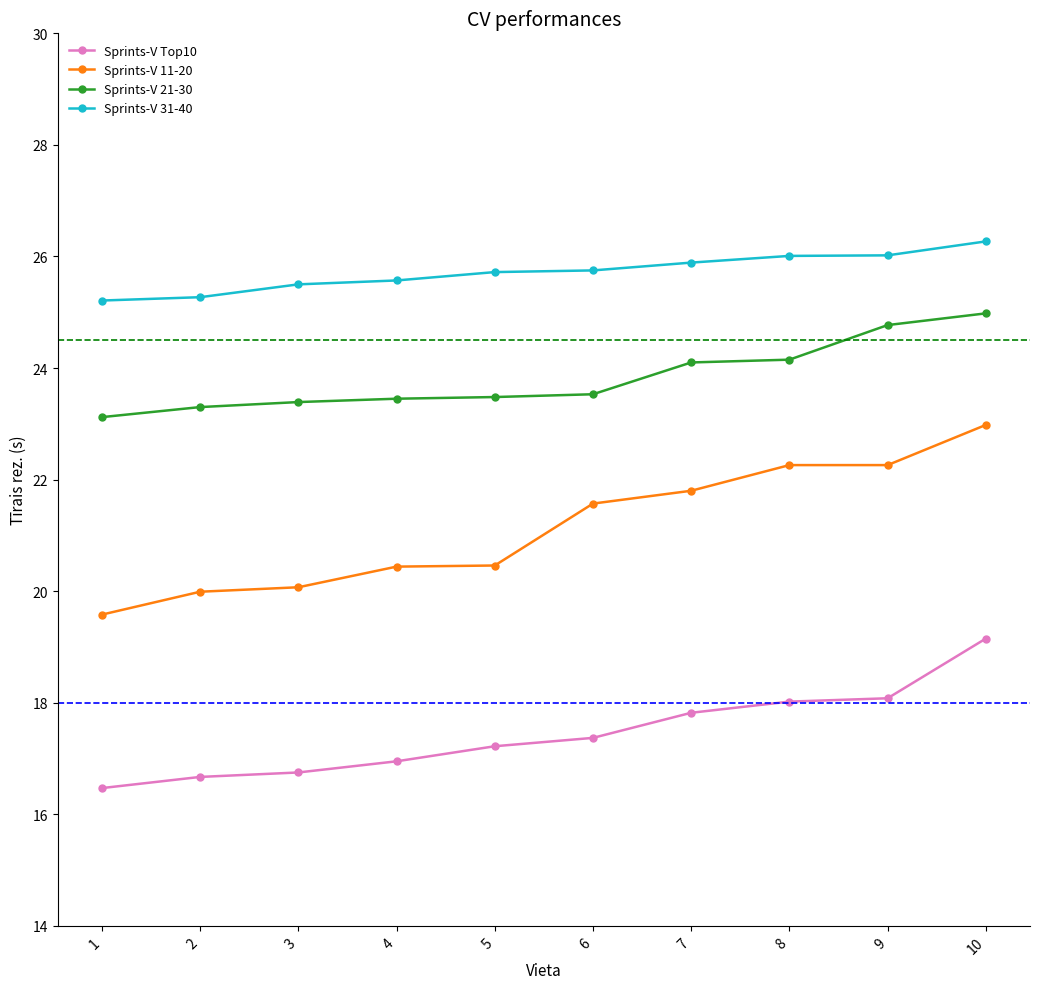

Which series changed the most between 4 and 7?

Sprints-V 11-20